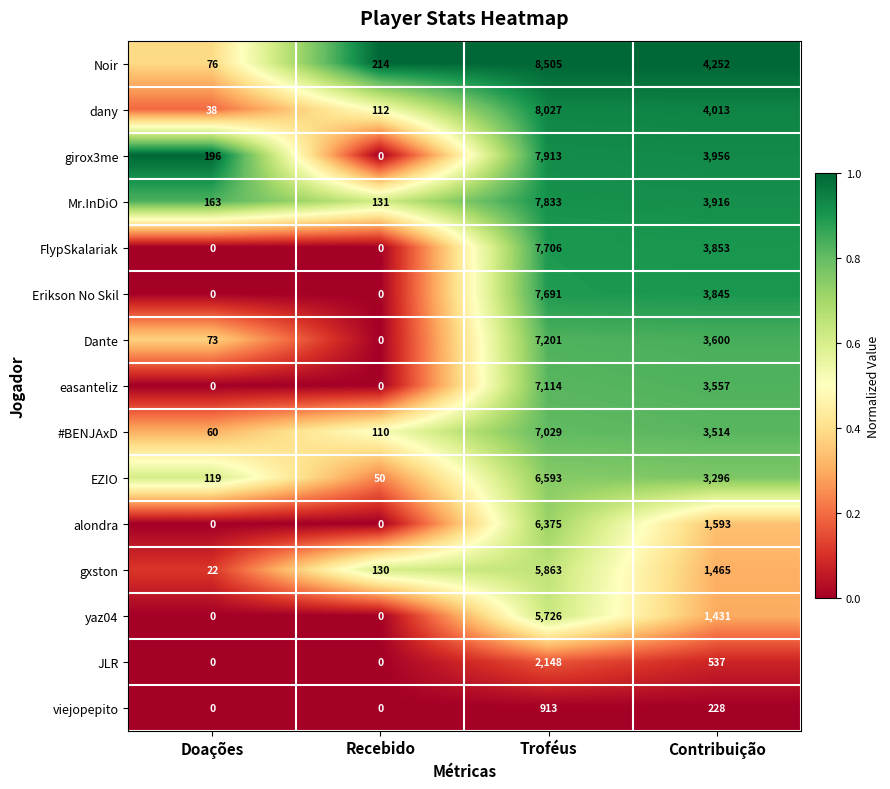

Count the number of data series in this chart.

15